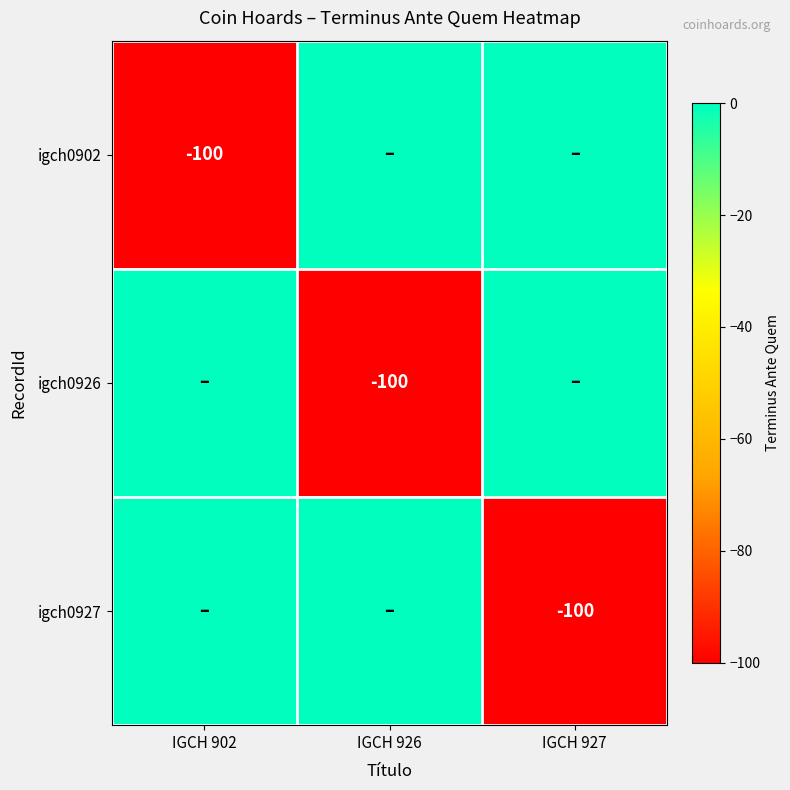

The value of igch0902 at IGCH 902 is -36. True or false?

False